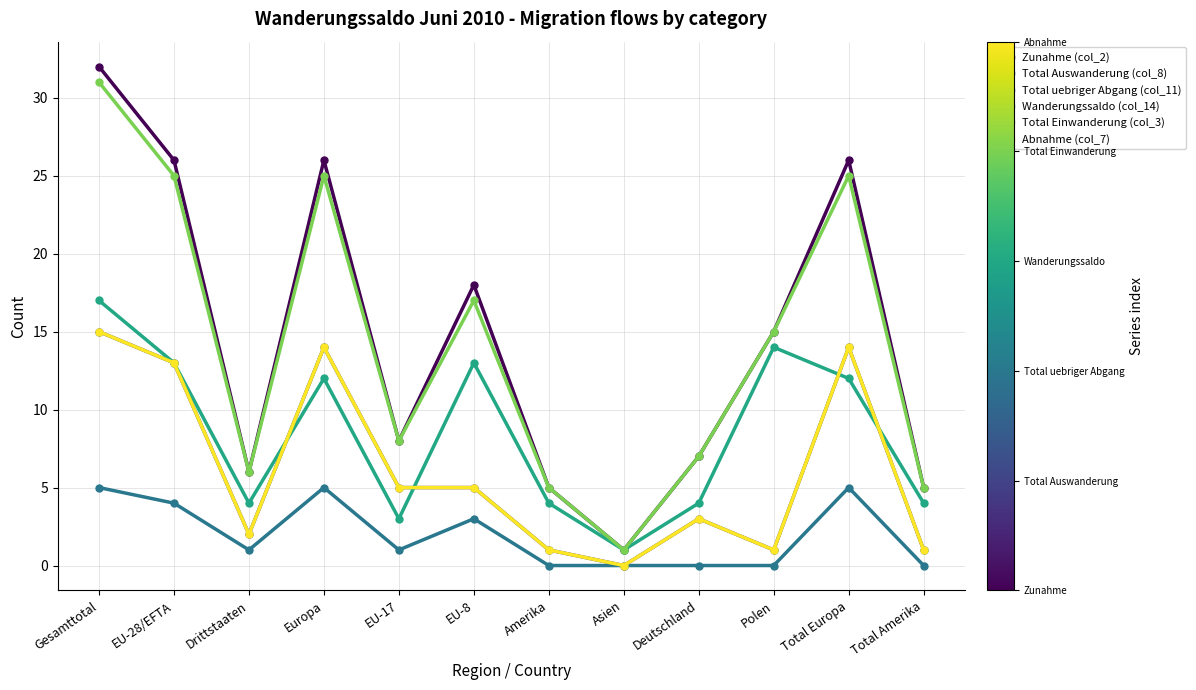

Where is Zunahme (col_2) nearest to the value 16?

Polen